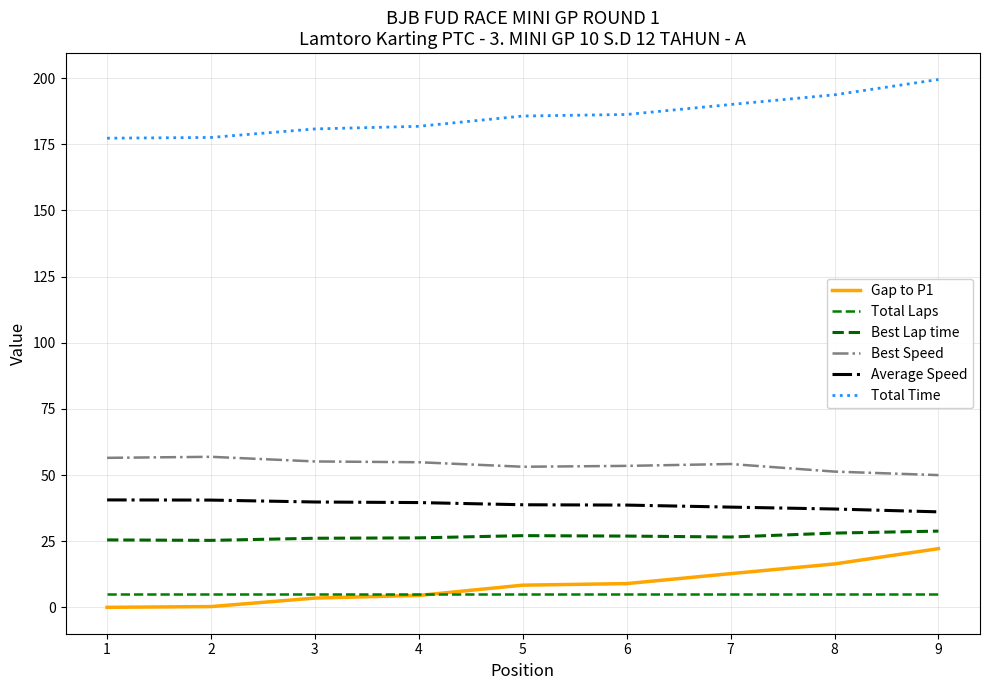

Does the chart display data point markers on the line(s)?

No